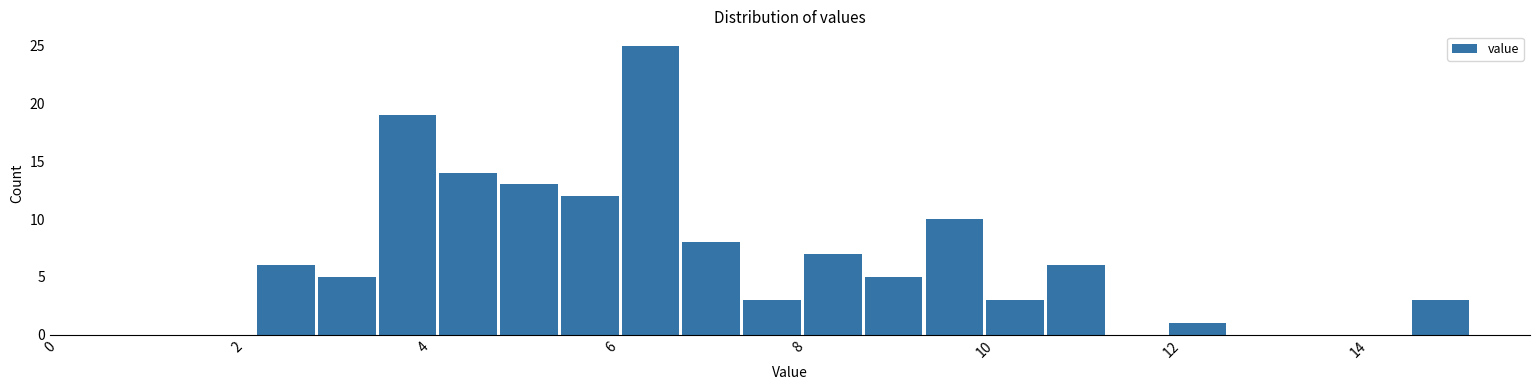

Read against the x-axis, roughly where is the centre of the tallest bar?

6.4